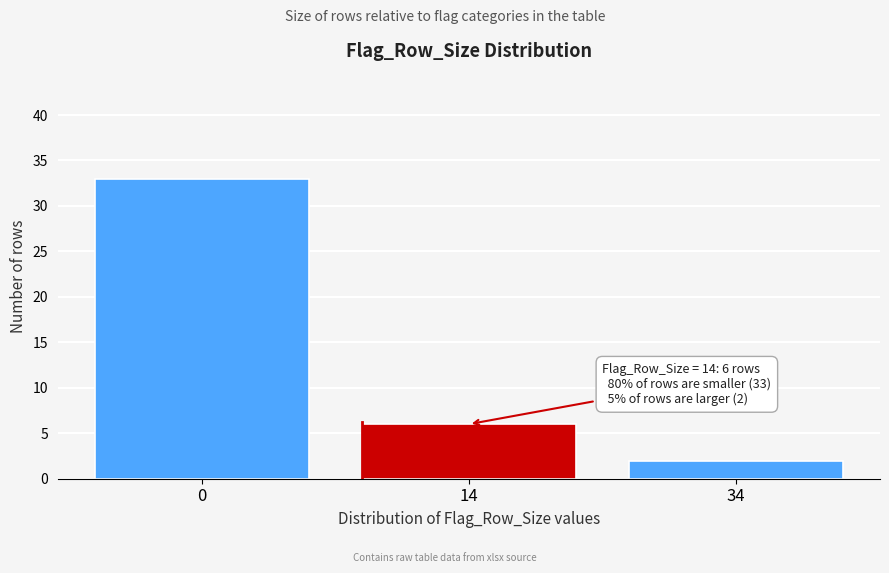

Reading left to right, transcribe all the data shown in this chart.

33	6	2